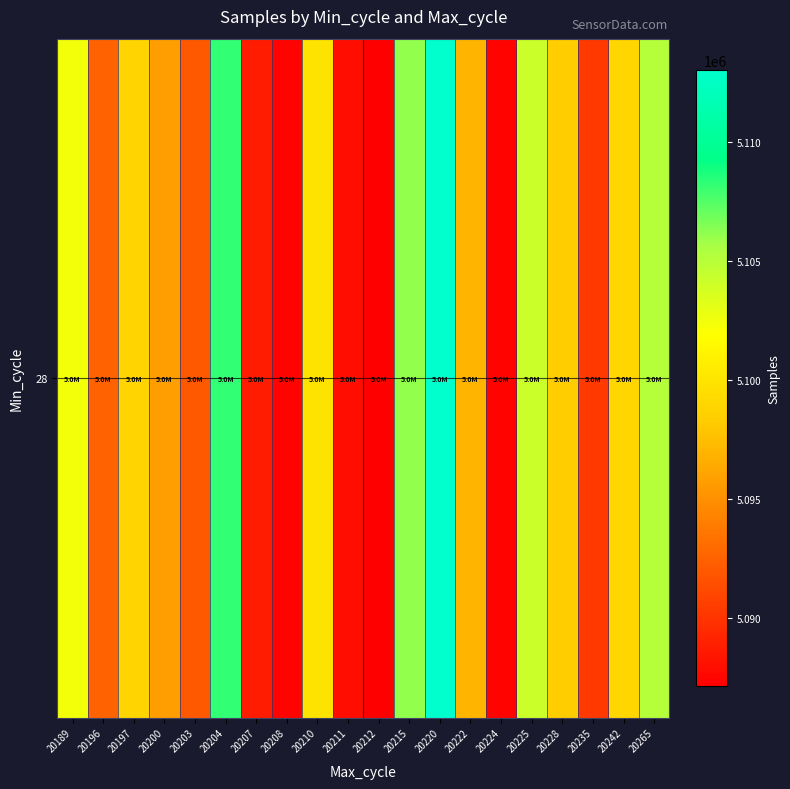

What is the difference between the maximum and minimum values?

25850